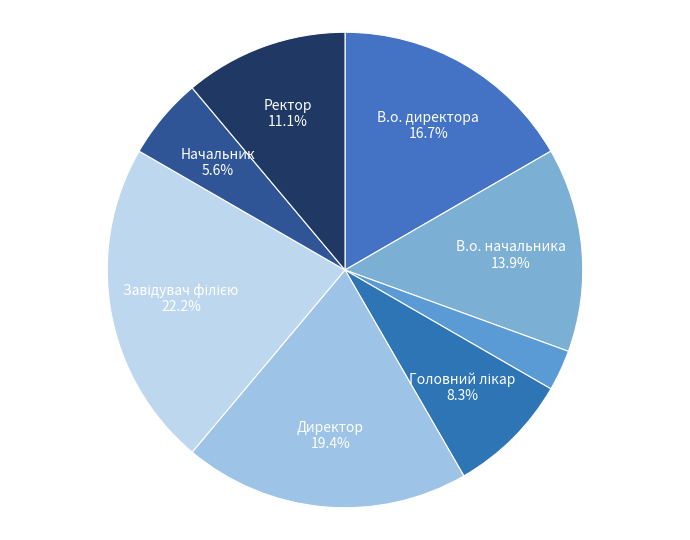

How many slices are in this pie chart?

8